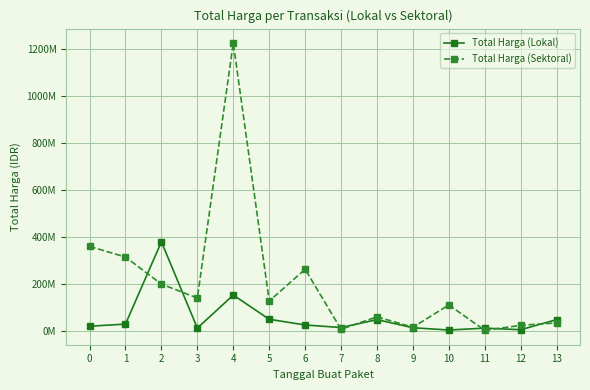

The Total Harga (Sektoral) series shows 8241257 at 9. True or false?

False